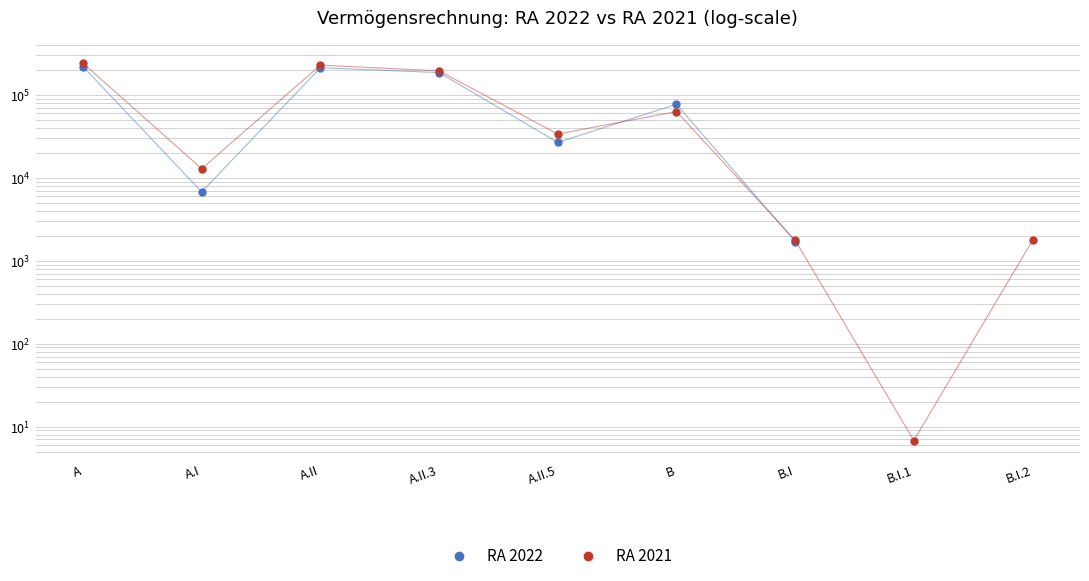

Is the value of RA 2022 at B greater than the value of RA 2021 at B?

Yes